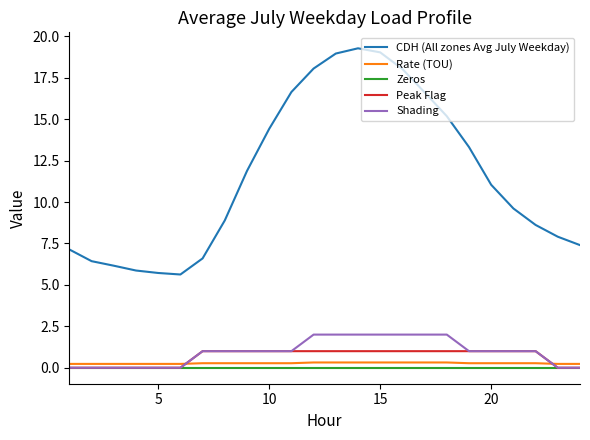

How many intersections are there between Rate (TOU) and Shading?

2